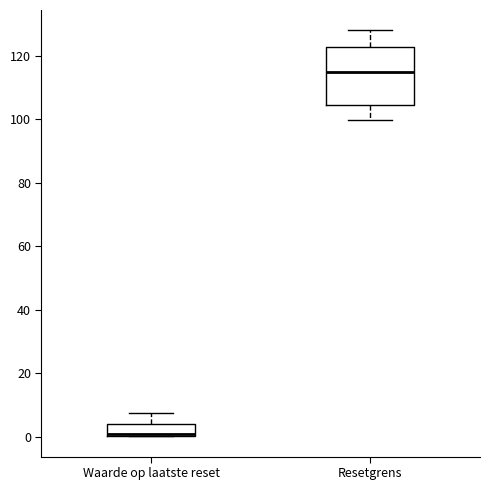

Which box is the tallest, from its lower edge to its upper edge?

Resetgrens